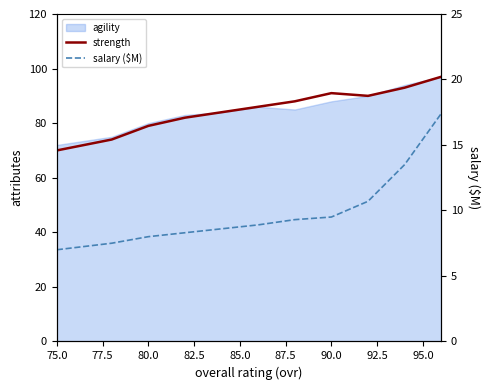

Which series has the largest total across all categories?

strength